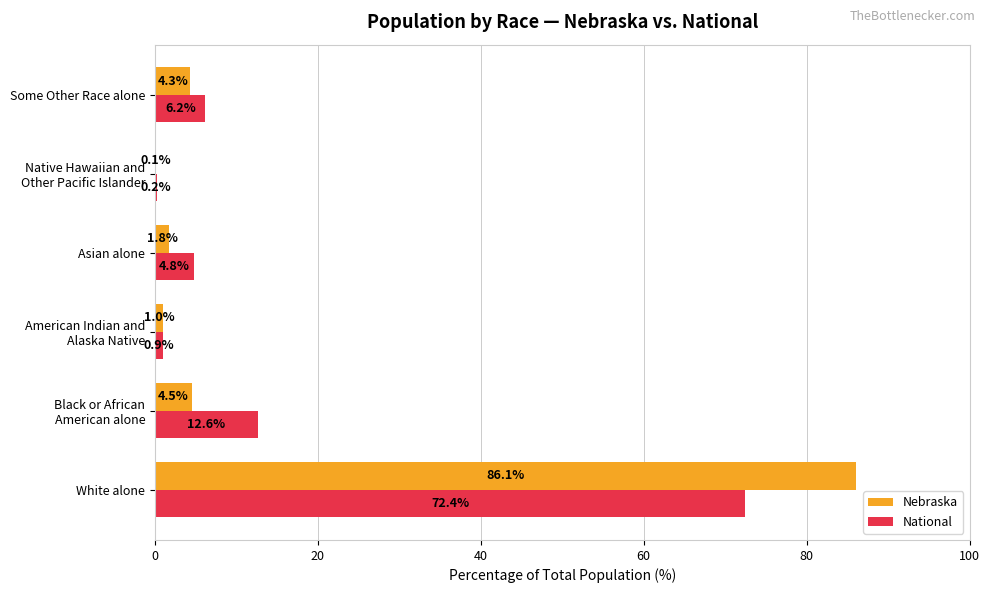

What is the greatest value displayed?

86.1